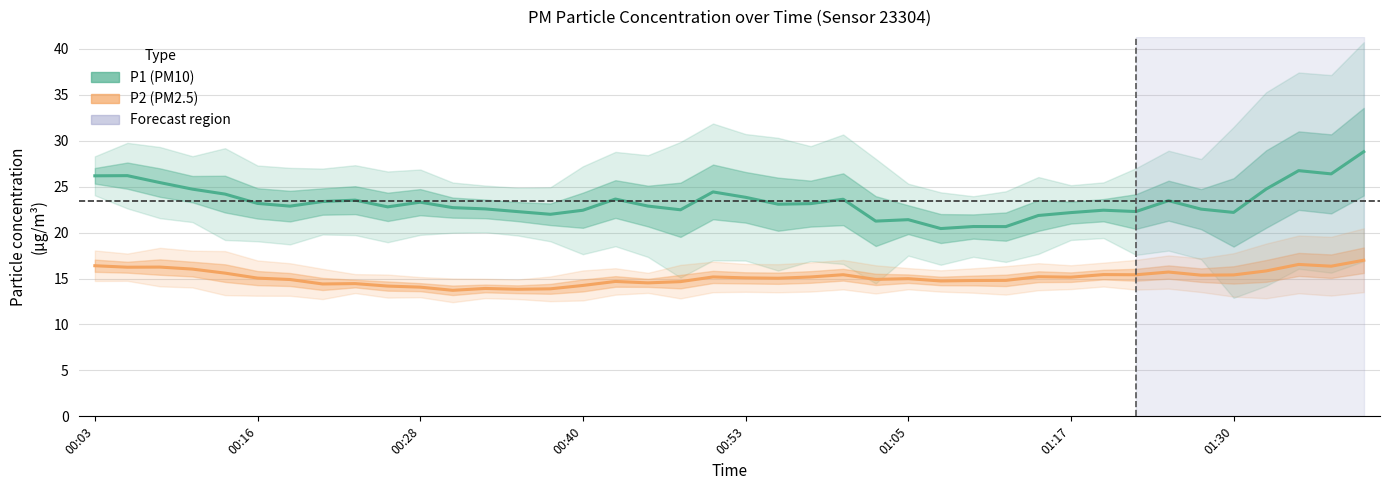

Which series has the largest range (max minus min)?

P1